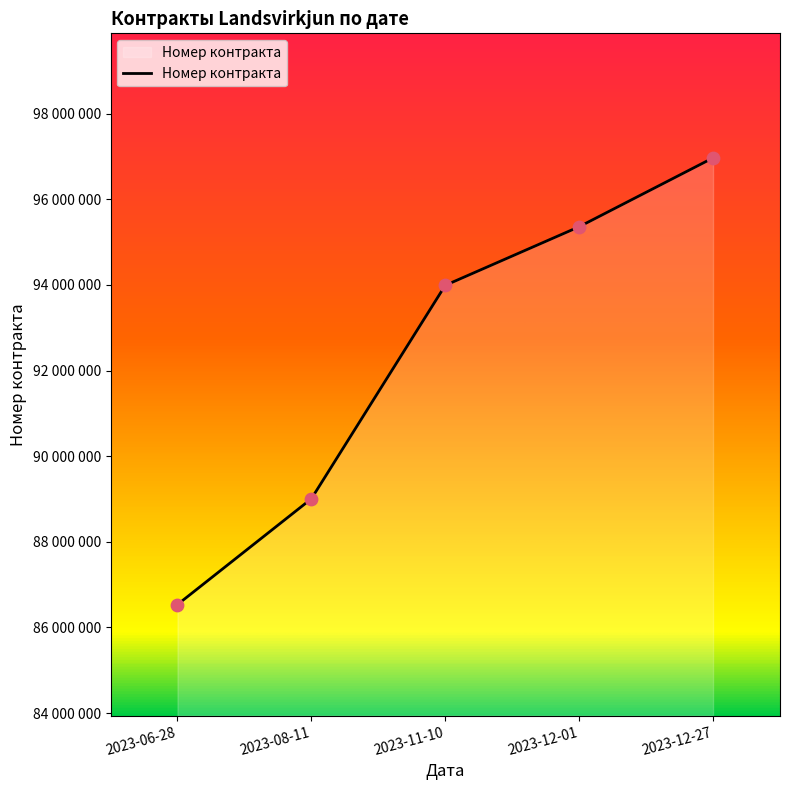

Approximately how many times larger is the value at 2023-08-11 compared to 2023-06-28?

1.0